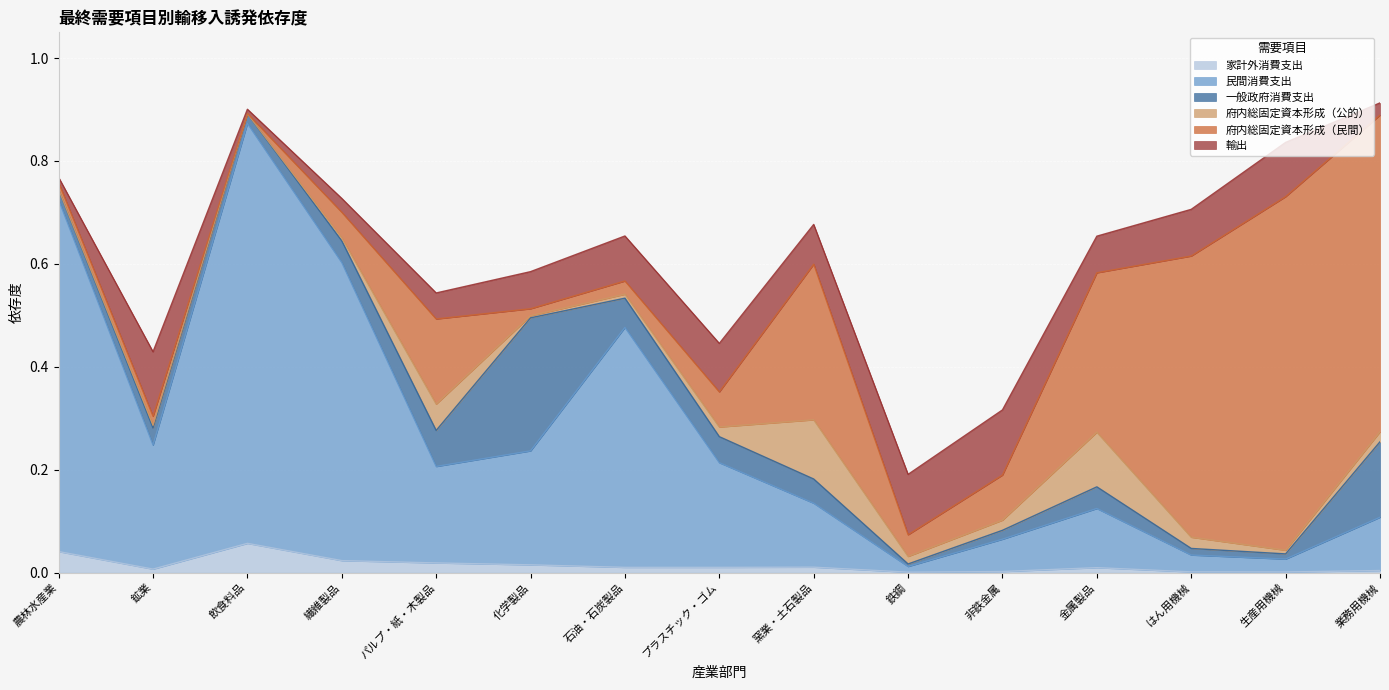

At which category does 民間消費支出 reach its first local peak?

飲食料品